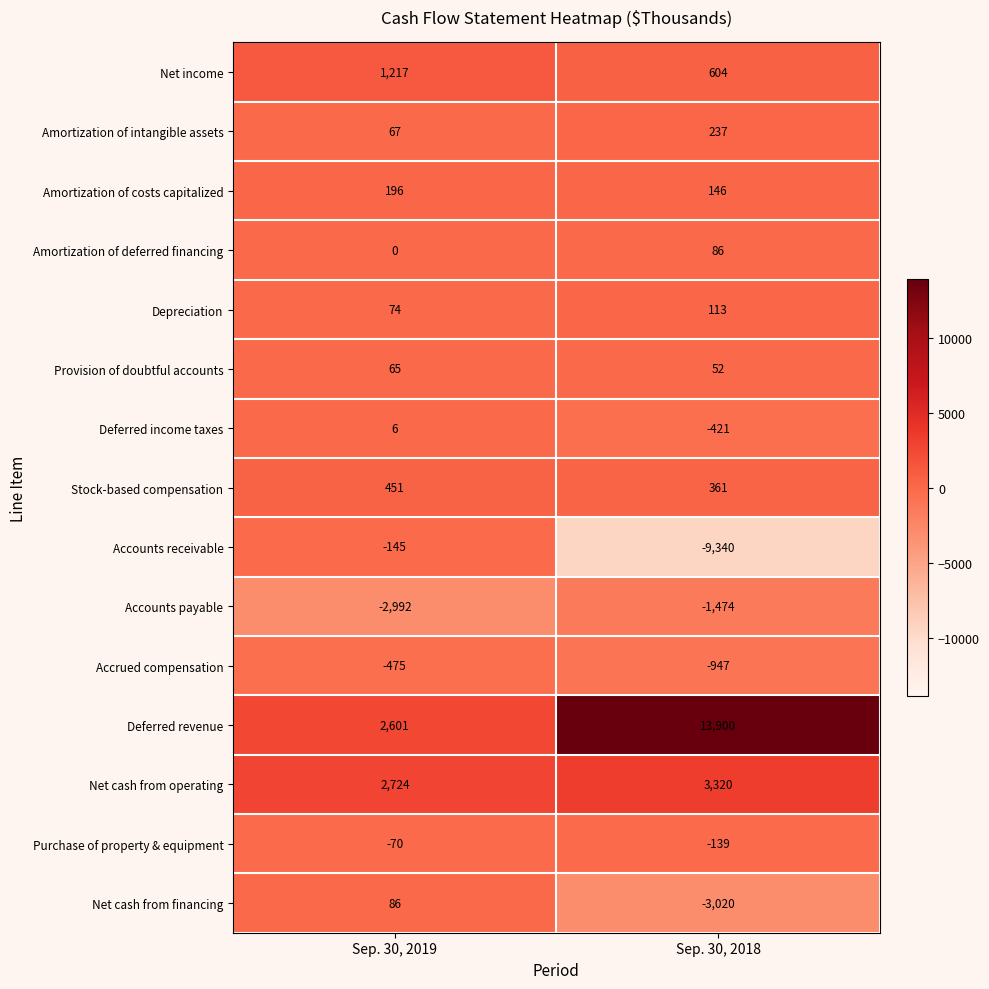

What is the sum of the Stock-based compensation values at Sep. 30, 2019 and Sep. 30, 2018?

812